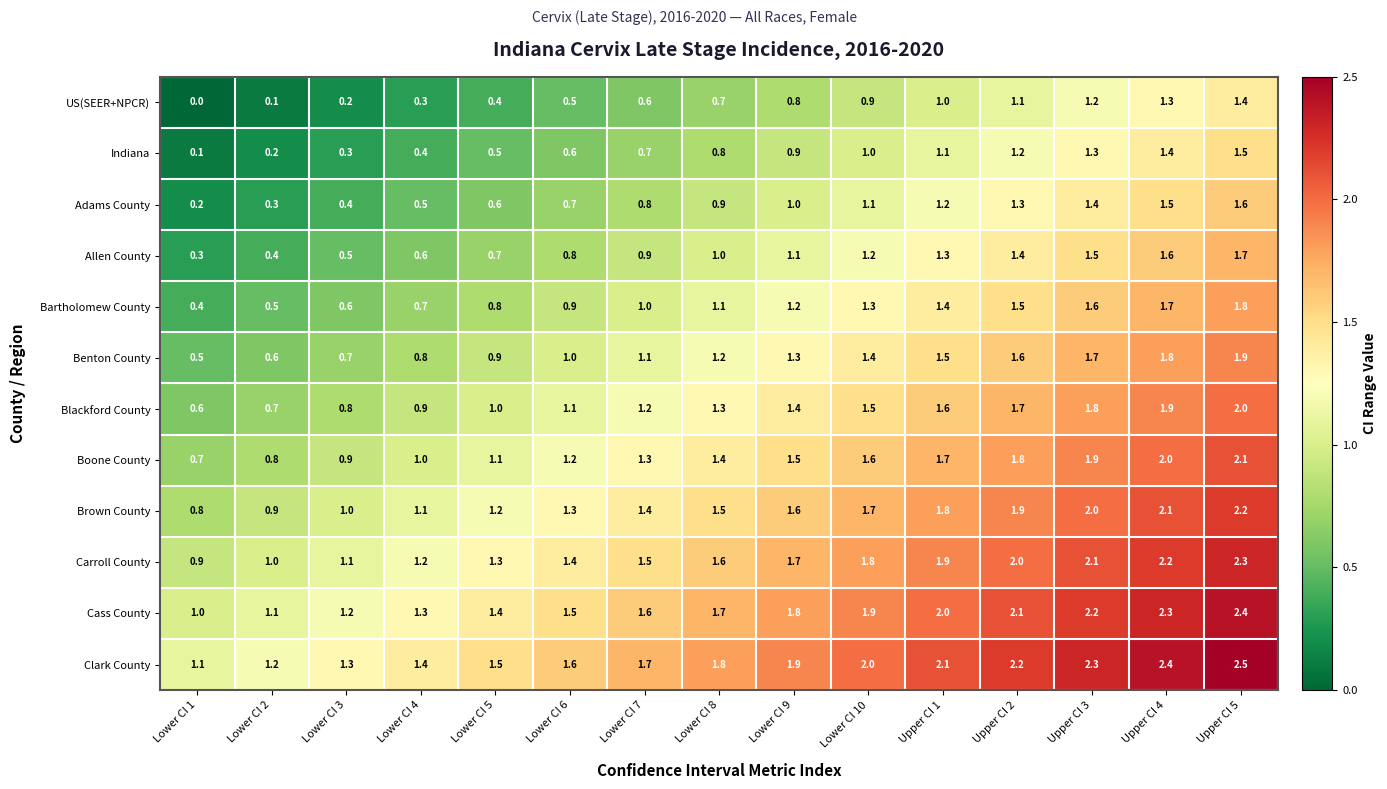

What is the total value across all series at Lower CI 1?

6.6